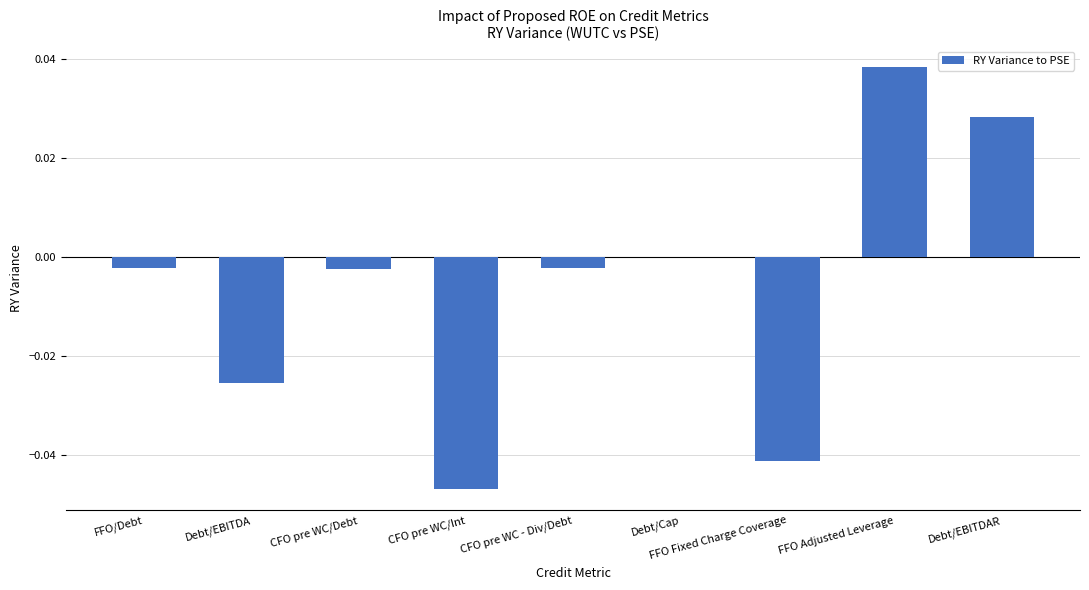

What is the change in value from FFO Fixed Charge Coverage to Debt/EBITDAR?

+0.1